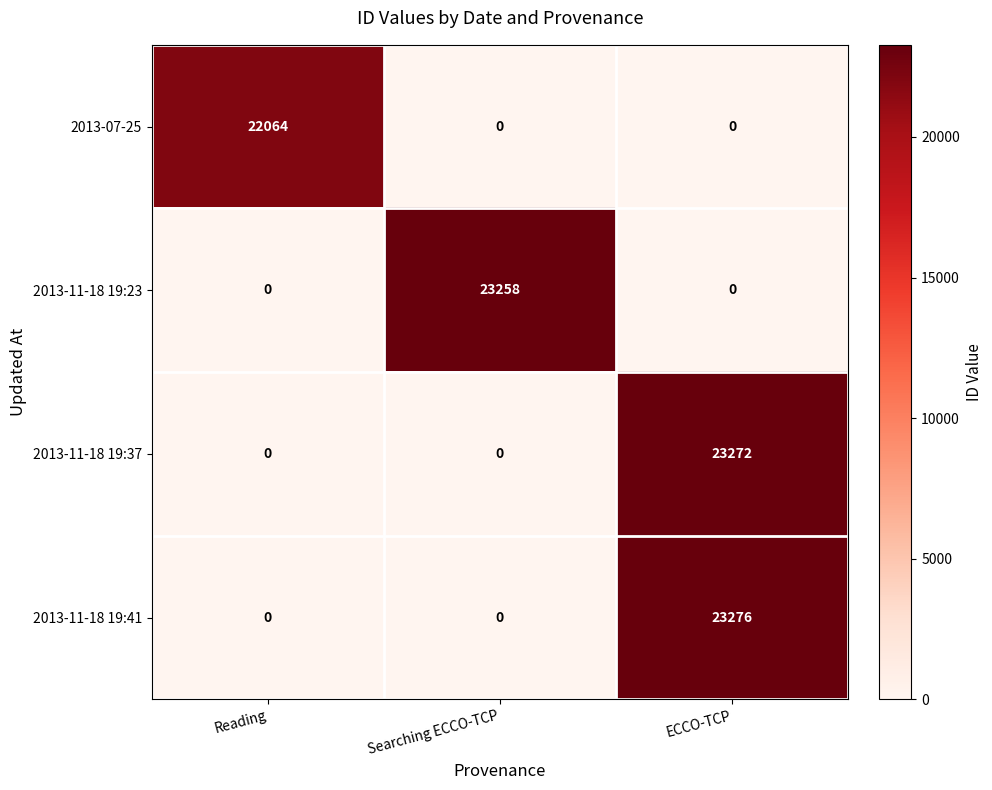

What is the difference between the highest and lowest values at Searching ECCO-TCP?

23258